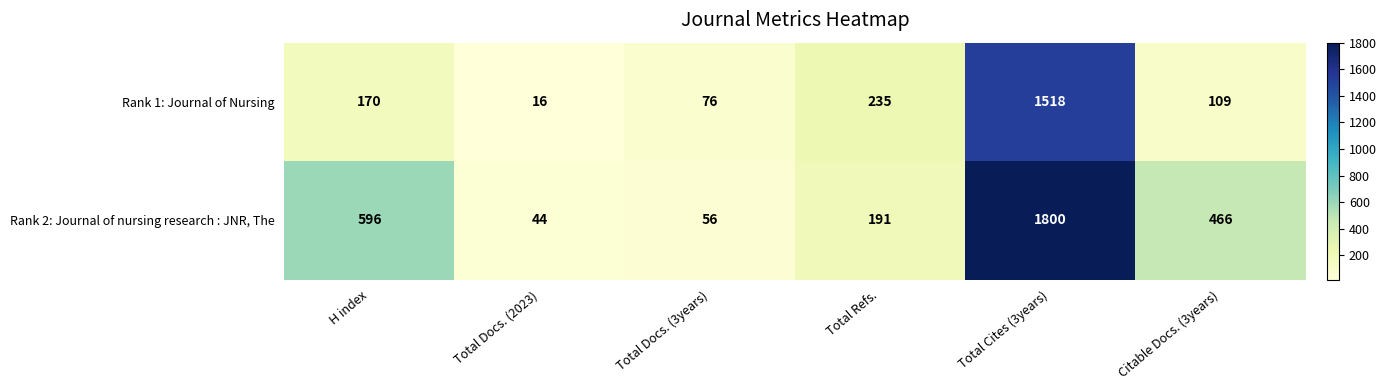

Reading left to right, list all the values displayed in this chart.

Rank 1: Journal of Nursing: 170	16	76	235	1518	109
Rank 2: Journal of nursing research : JNR, The: 596	44	56	191	1800	466